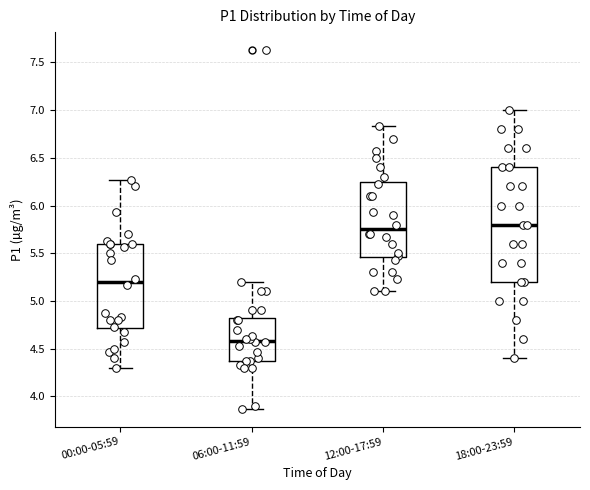

Which box's median line is the lowest?

06:00-11:59